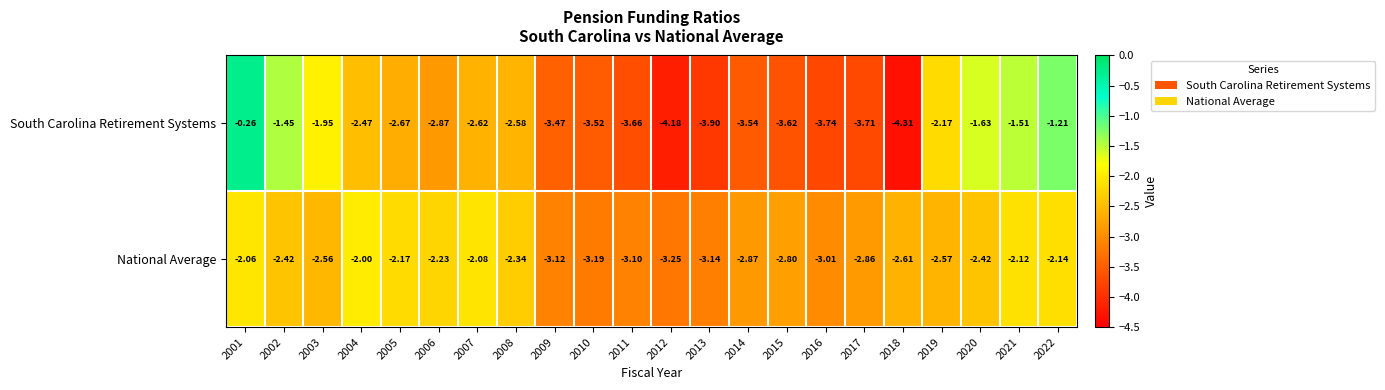

At which category is the sum across all series the highest?

2001